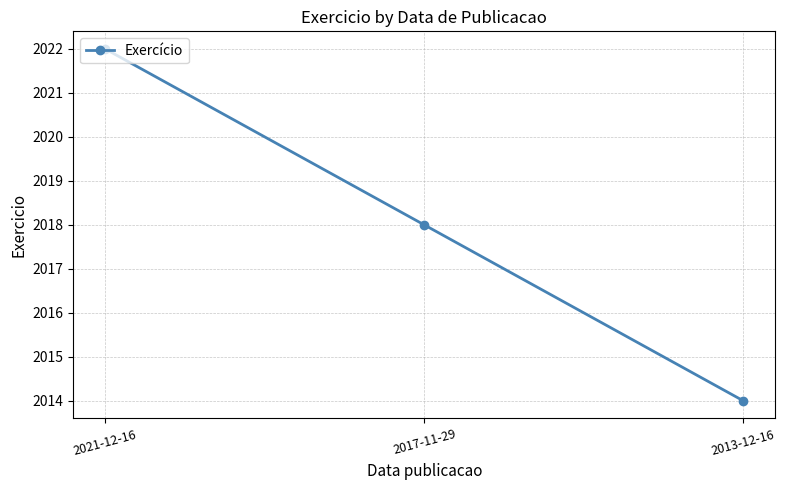

Reading right to left, what are all the values shown in this chart?

2014	2018	2022